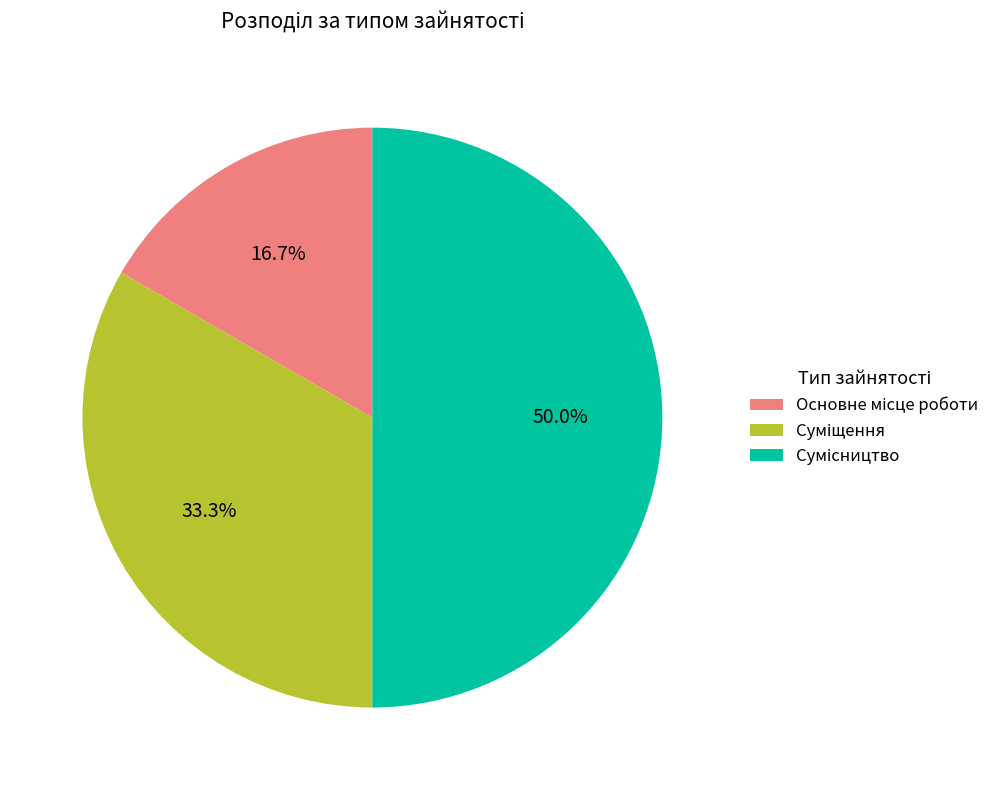

Is the sum of Суміщення and Основне місце роботи greater than half?

No